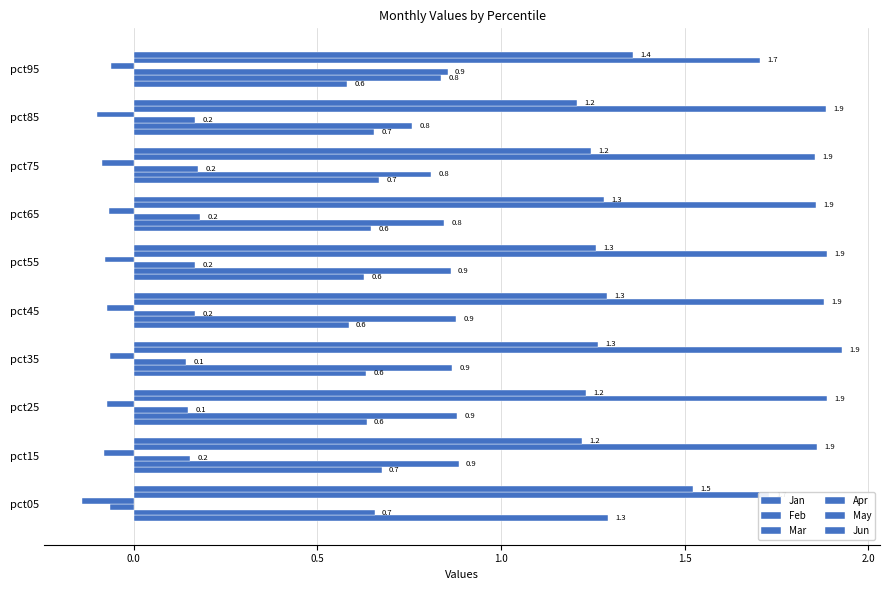

Count the number of categories in the chart.

10